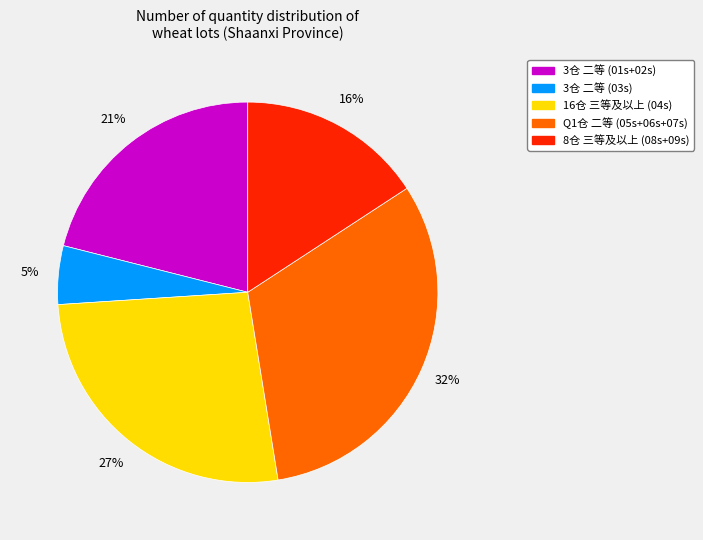

Is there any slice that represents more than half of the pie?

No